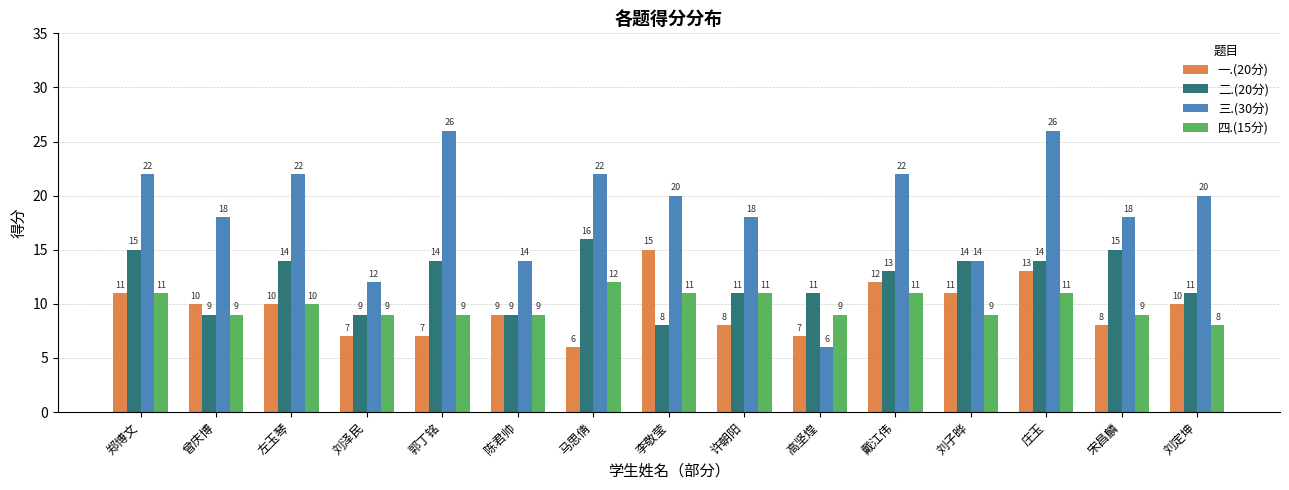

Which series changed the most between 陈君帅 and 宋昌麟?

二.(20分)